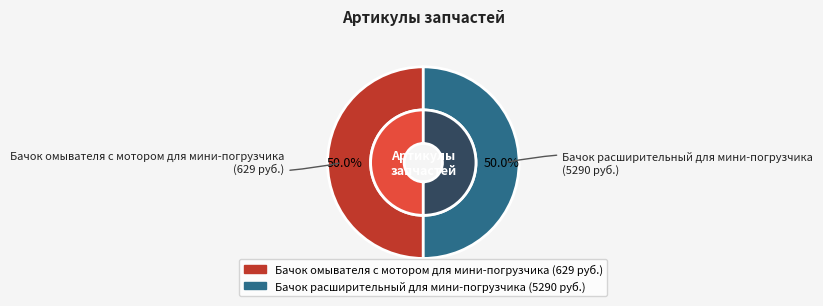

Between Бачок расширительный для мини-погрузчика and Бачок омывателя с мотором для мини-погрузчика, which is larger?

Бачок расширительный для мини-погрузчика